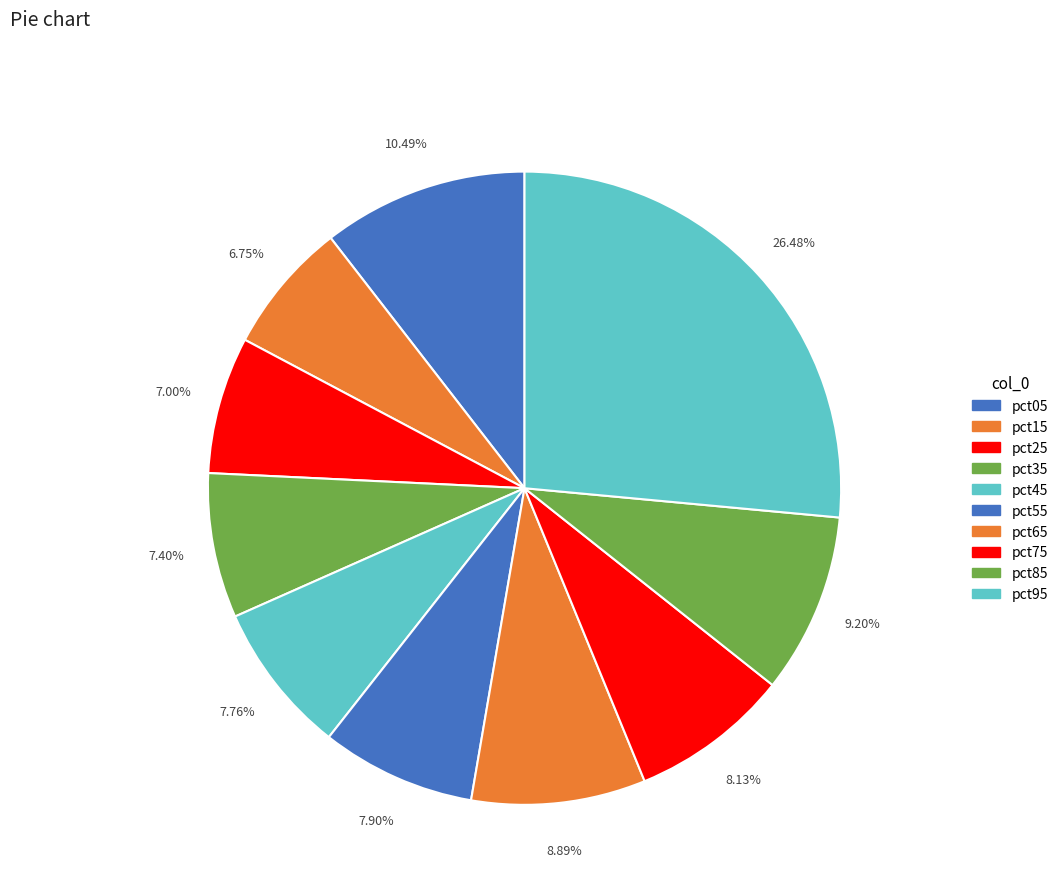

The pct85 slice represents 9% of the pie. True or false?

True